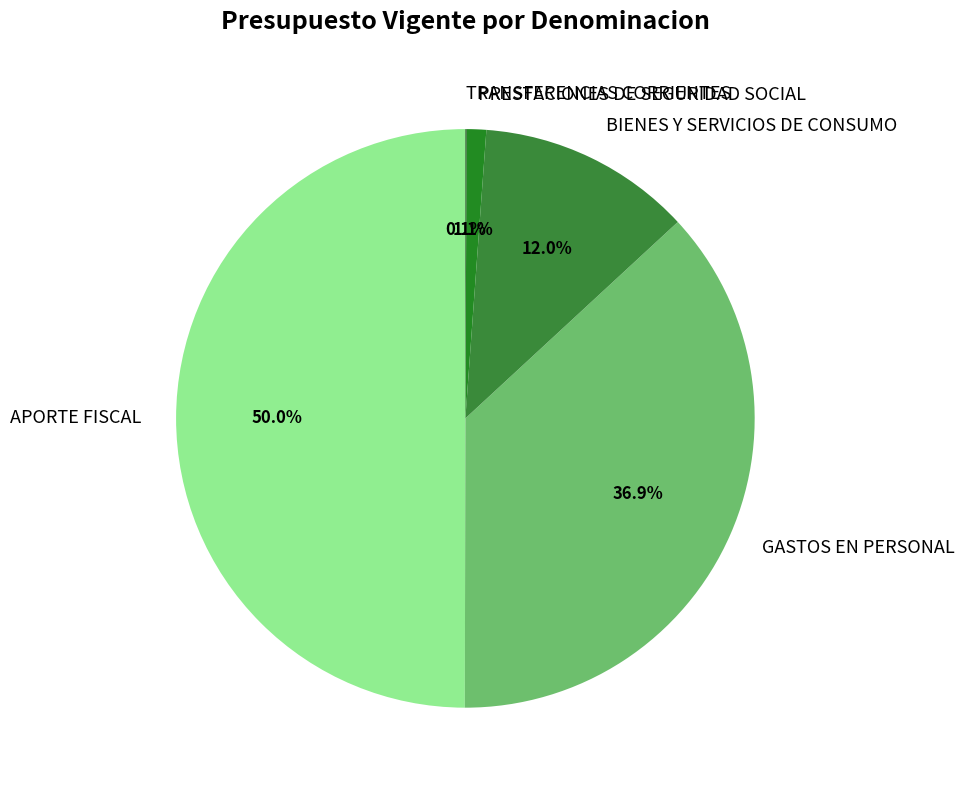

Is the sum of GASTOS EN PERSONAL and APORTE FISCAL greater than half?

Yes